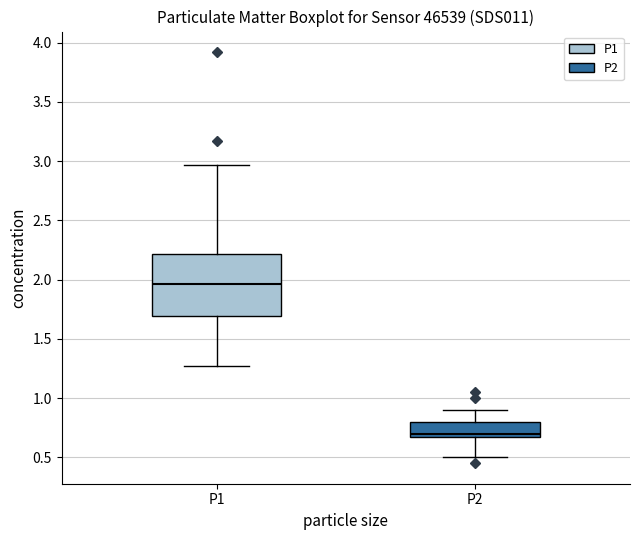

Where is the lower edge of the box for P1 on the y-axis? The values are not printed on the chart, so give them approximately, as read against the axis.

1.70